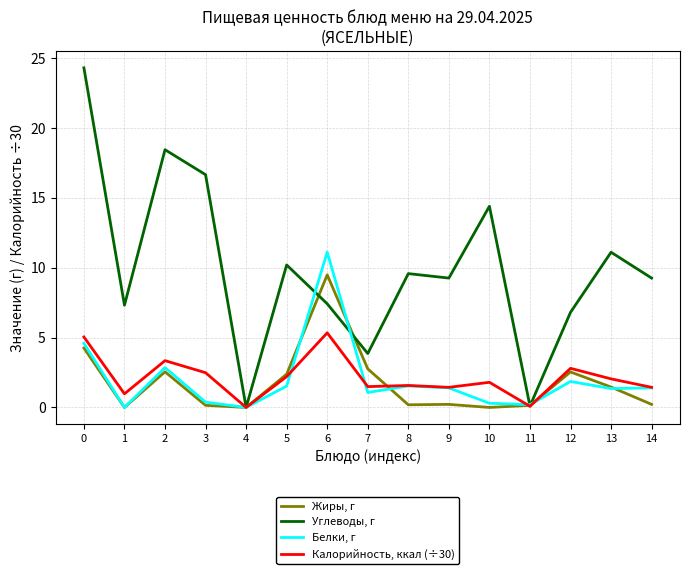

What are all the series names shown in the legend?

Жиры, г, Углеводы, г, Белки, г, Калорийность, ккал (÷30)